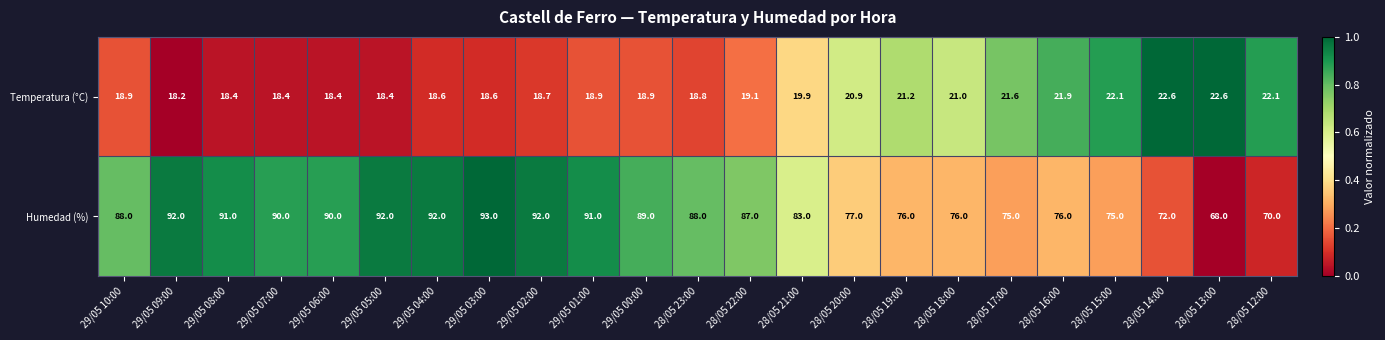

What is the sum of the Humedad (%) values at 28/05 23:00 and 28/05 15:00?

163.0